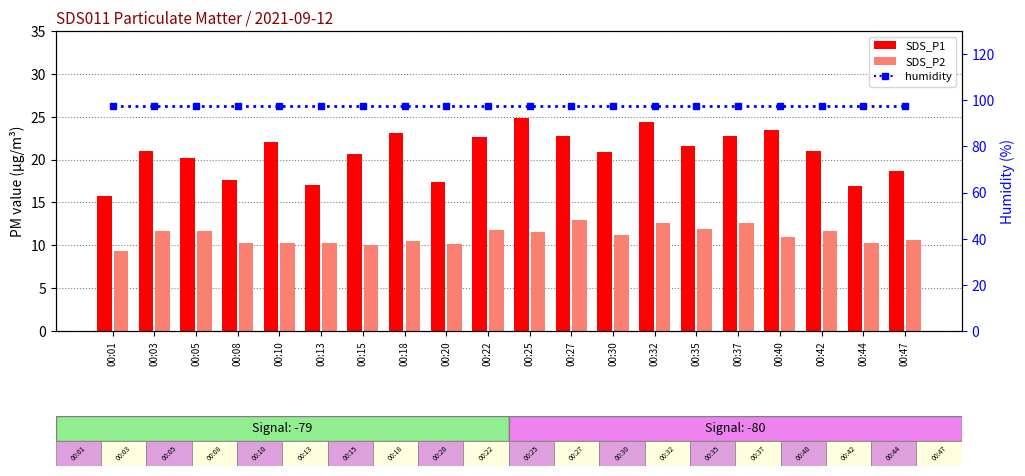

Which has a higher value, 00:08 or 00:03?

00:03